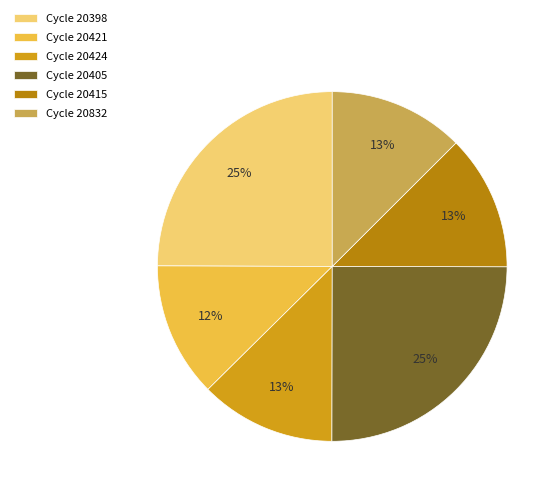

To the nearest percent, what portion does Cycle 20421 represent?

12%